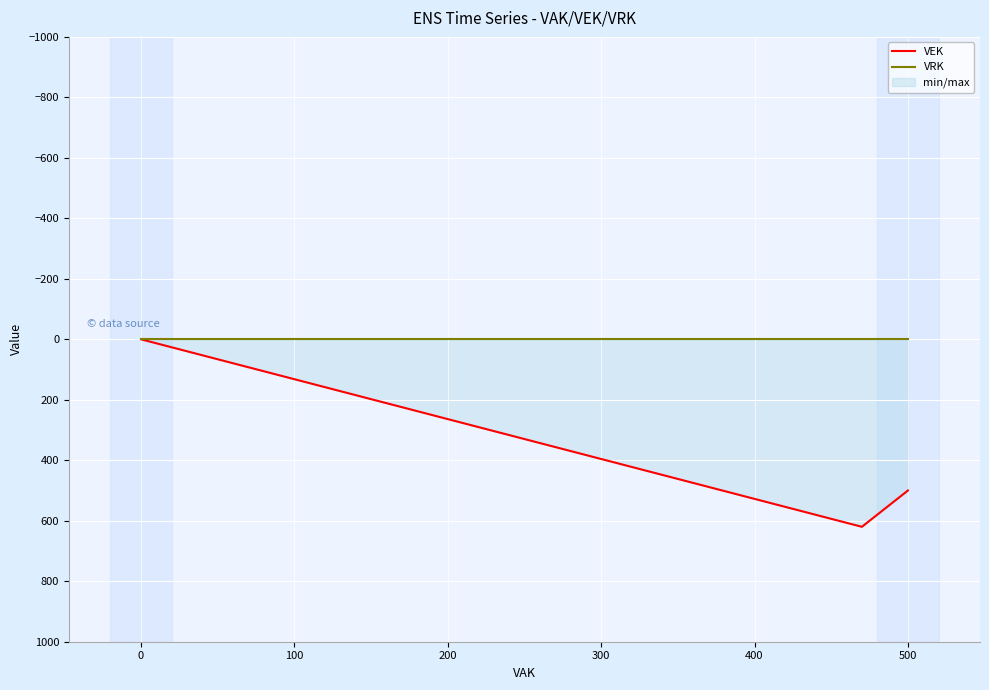

True or false: VEK has a value of -282 at 0.

False